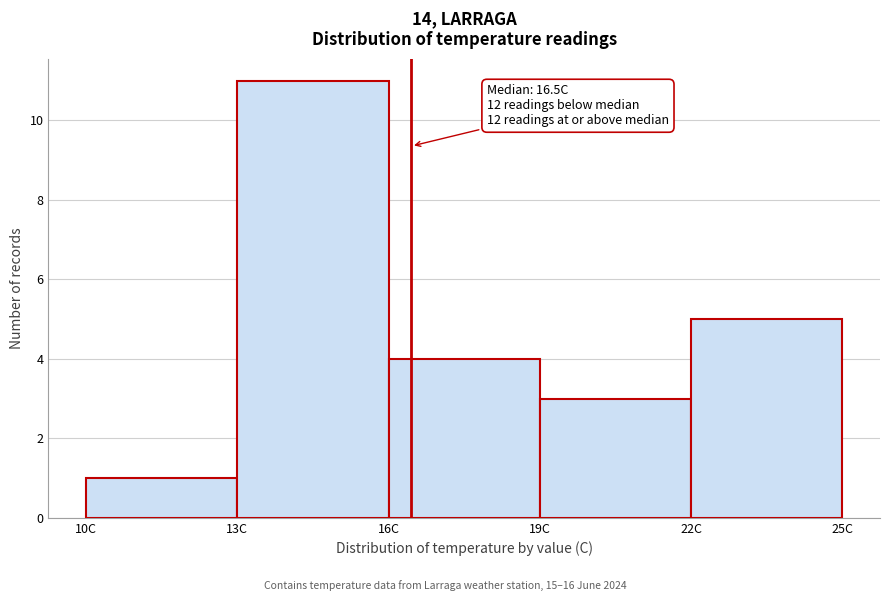

Which range on the x-axis has the tallest bar?

13 to 16